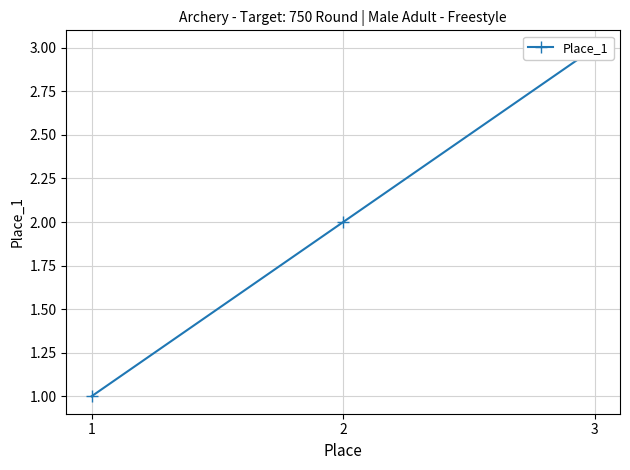

Which has a higher value, 2 or 1?

2